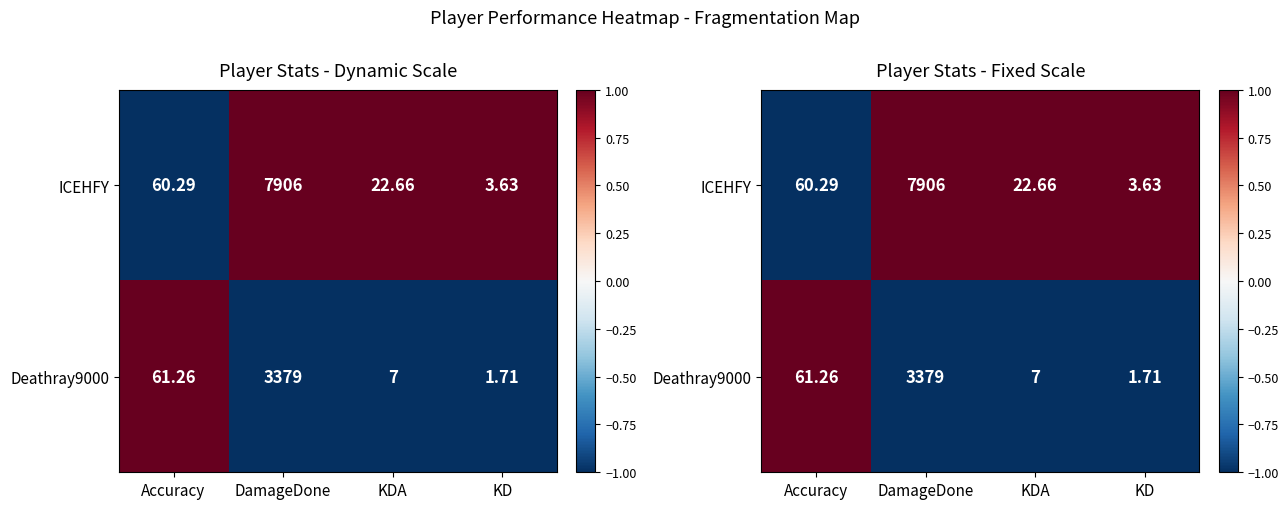

What is the approximate value of Deathray9000 at DamageDone?

-1